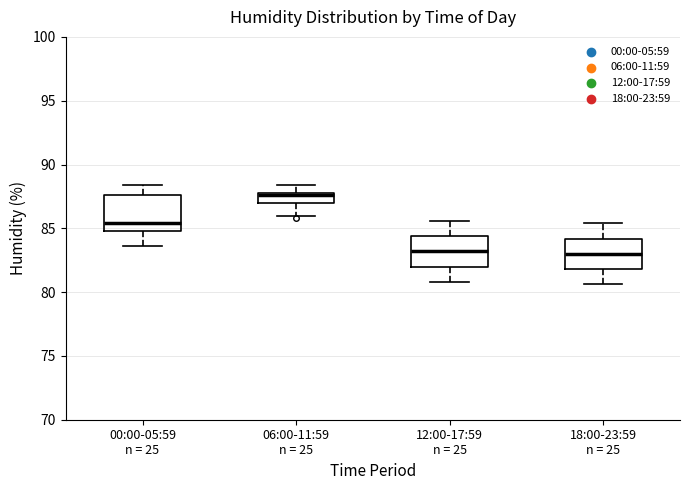

Reading left to right, read every box against the y-axis: the position of its median line, the range the box covers, and the ends of its whiskers. The values are not printed on the chart, so give them approximately, as read against the axis.

00:00-05:59 n = 25: median 85.5, box 85.0 to 87.5, whiskers 83.5 to 88.5
06:00-11:59 n = 25: median 87.5, box 87.0 to 88.0, whiskers 86.0 to 88.5
12:00-17:59 n = 25: median 83.0, box 82.0 to 84.5, whiskers 81.0 to 85.5
18:00-23:59 n = 25: median 83.0, box 82.0 to 84.0, whiskers 80.5 to 85.5